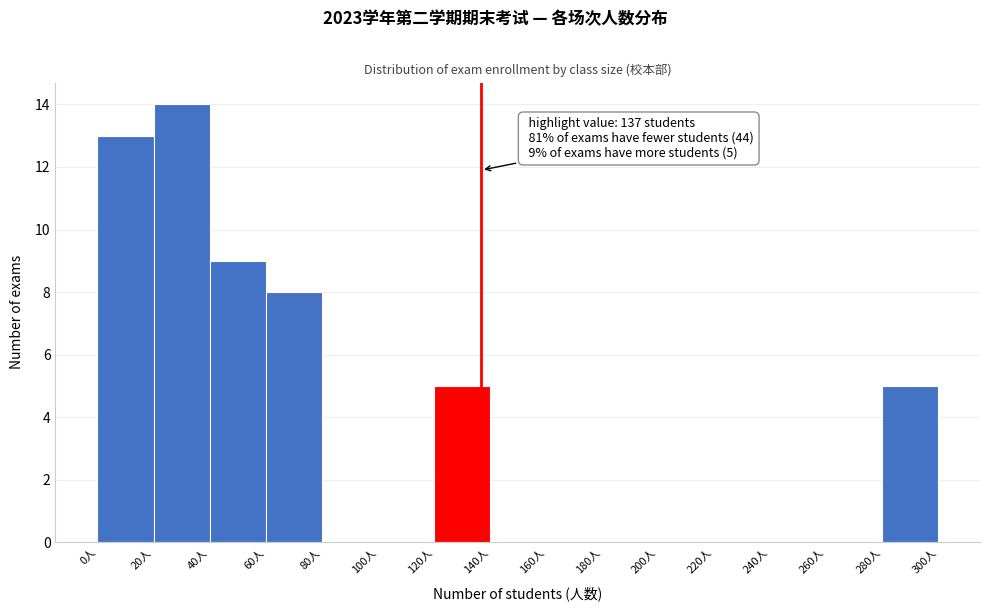

Over which range of the x-axis is the bar tallest?

20 to 40